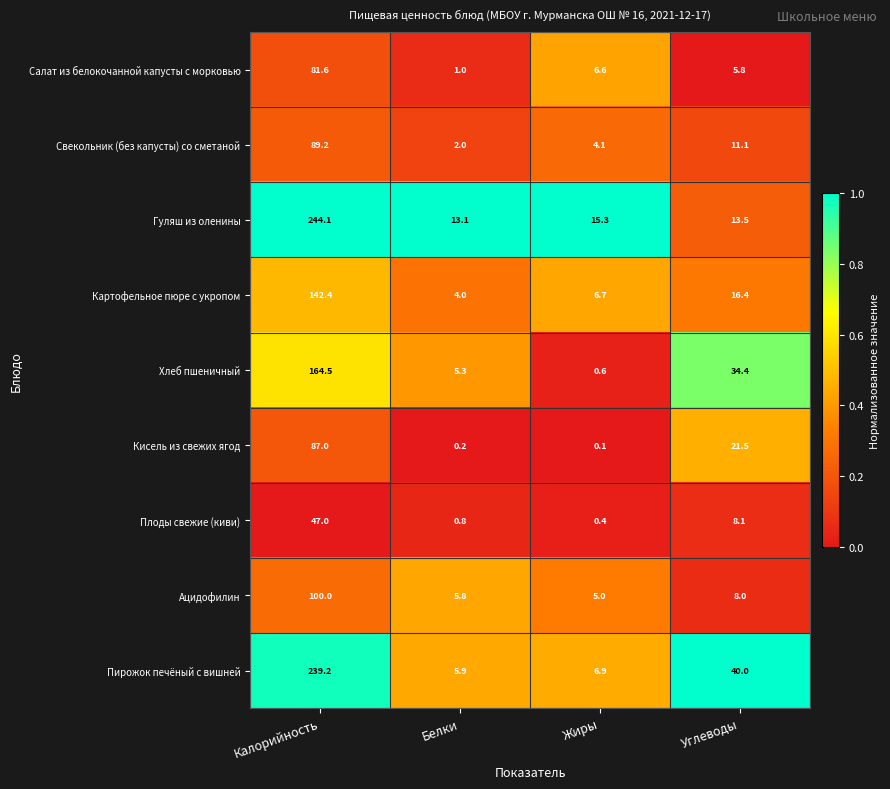

What is the spread (max minus min) of values at Калорийность?

197.1